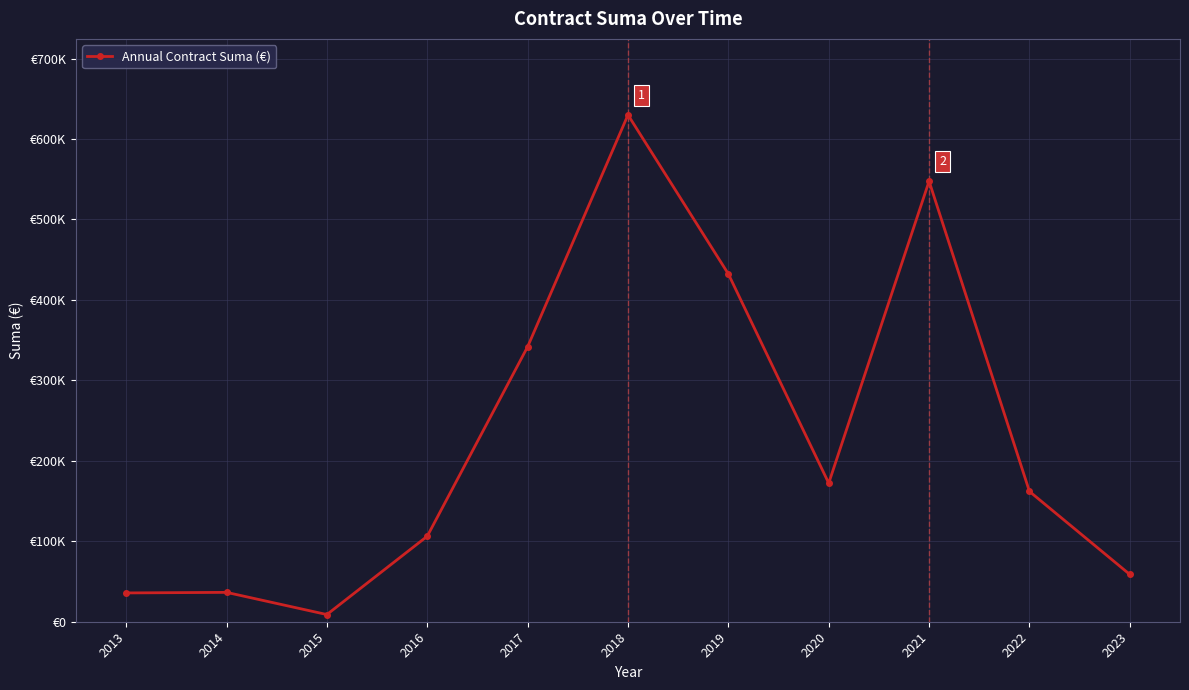

Is this an area chart (filled region under the line)?

No